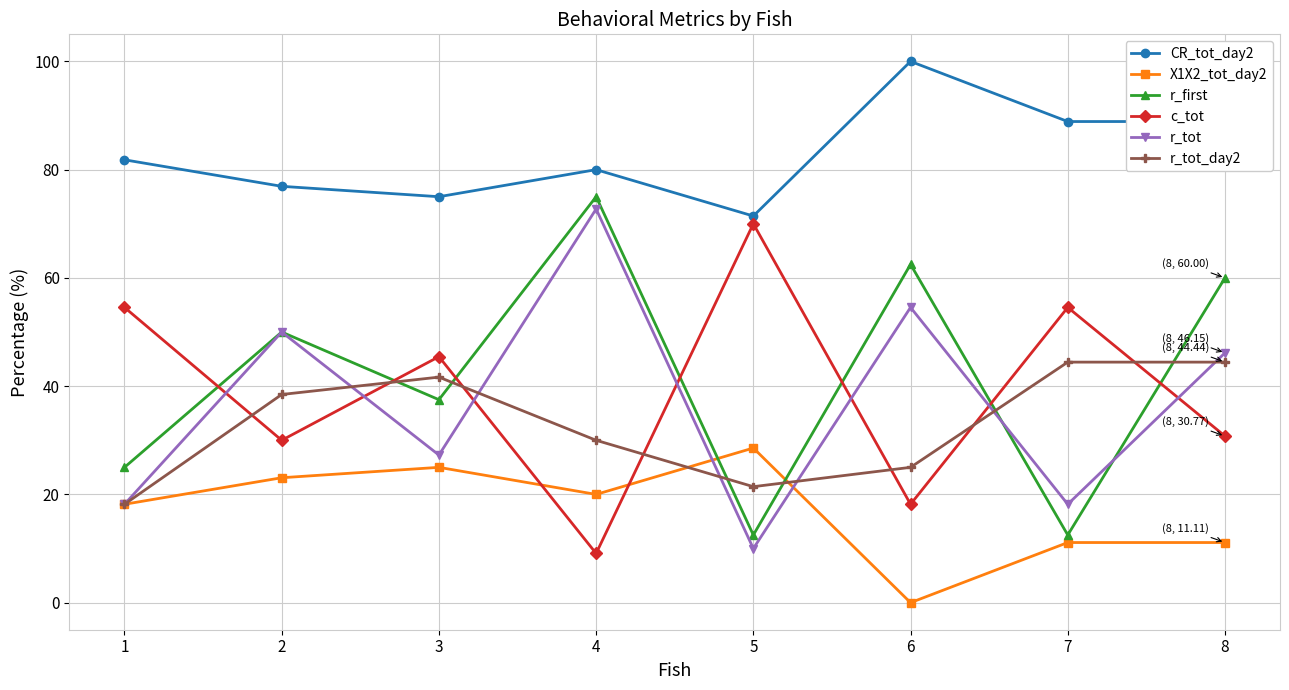

At which category is the sum across all series the highest?

4